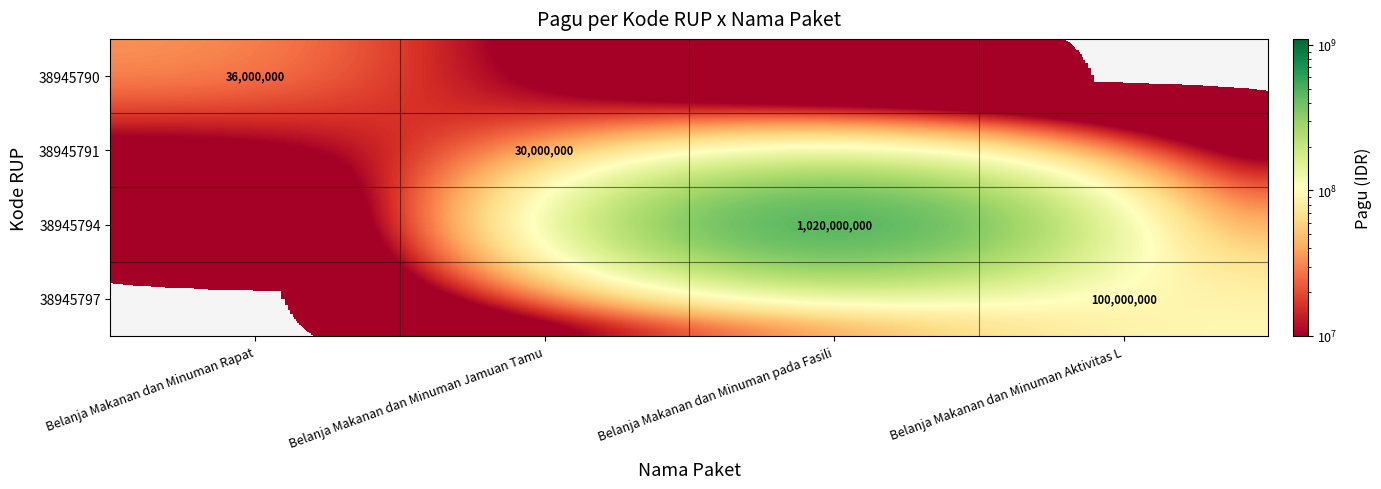

Count the 38945790 values in the range 0 to 36000000.

4